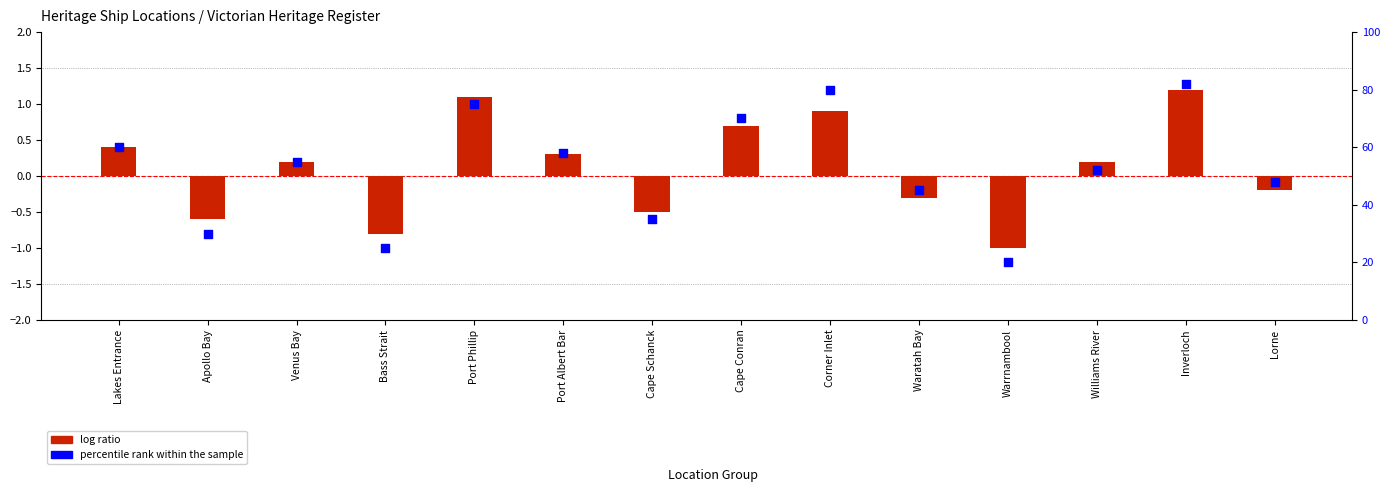

At which category is the sum across all series the highest?

Inverloch